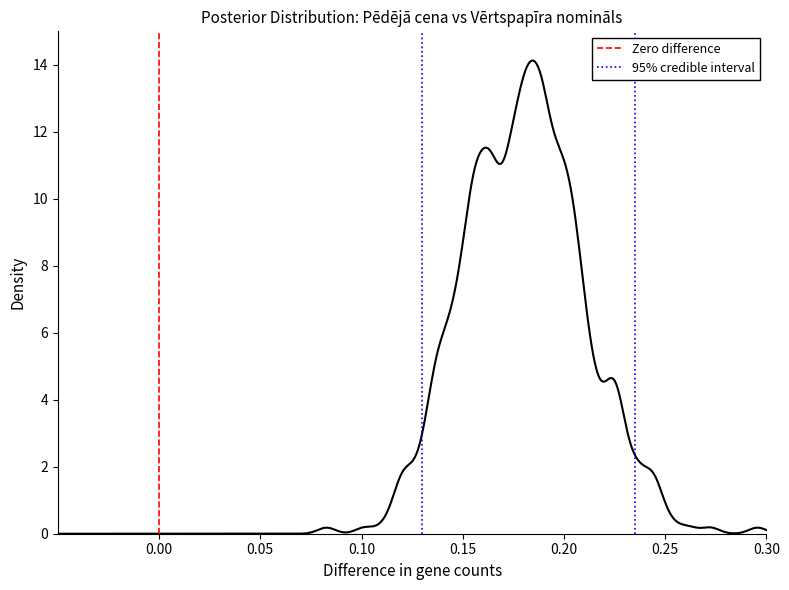

The 95% credible interval series shows 1 at 0.05. True or false?

False